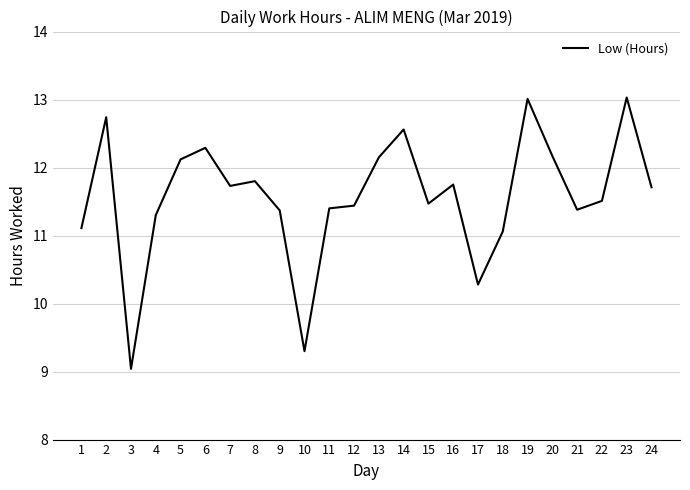

The value at 23 is 13.0. True or false?

True